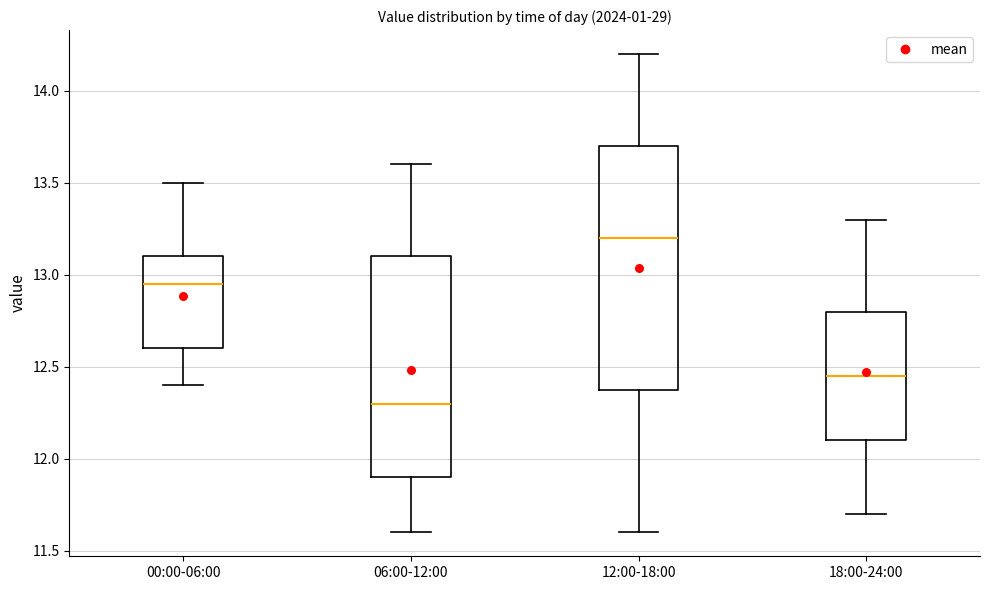

Reading left to right, transcribe this box plot: for each box, give where its median line is, the range the box spans, and where its two whiskers end, as read against the y-axis. The values are not printed on the chart, so give them approximately, as read against the axis.

00:00-06:00: median 12.95, box 12.60 to 13.10, whiskers 12.40 to 13.50
06:00-12:00: median 12.30, box 11.90 to 13.10, whiskers 11.60 to 13.60
12:00-18:00: median 13.20, box 12.40 to 13.70, whiskers 11.60 to 14.20
18:00-24:00: median 12.45, box 12.10 to 12.80, whiskers 11.70 to 13.30